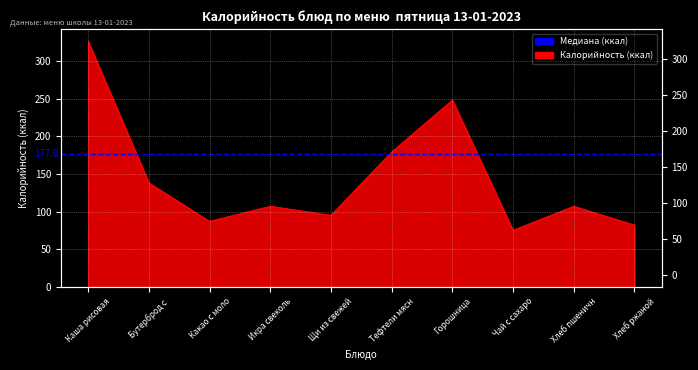

What is the label of the 10th point from the right?

Каша рисовая